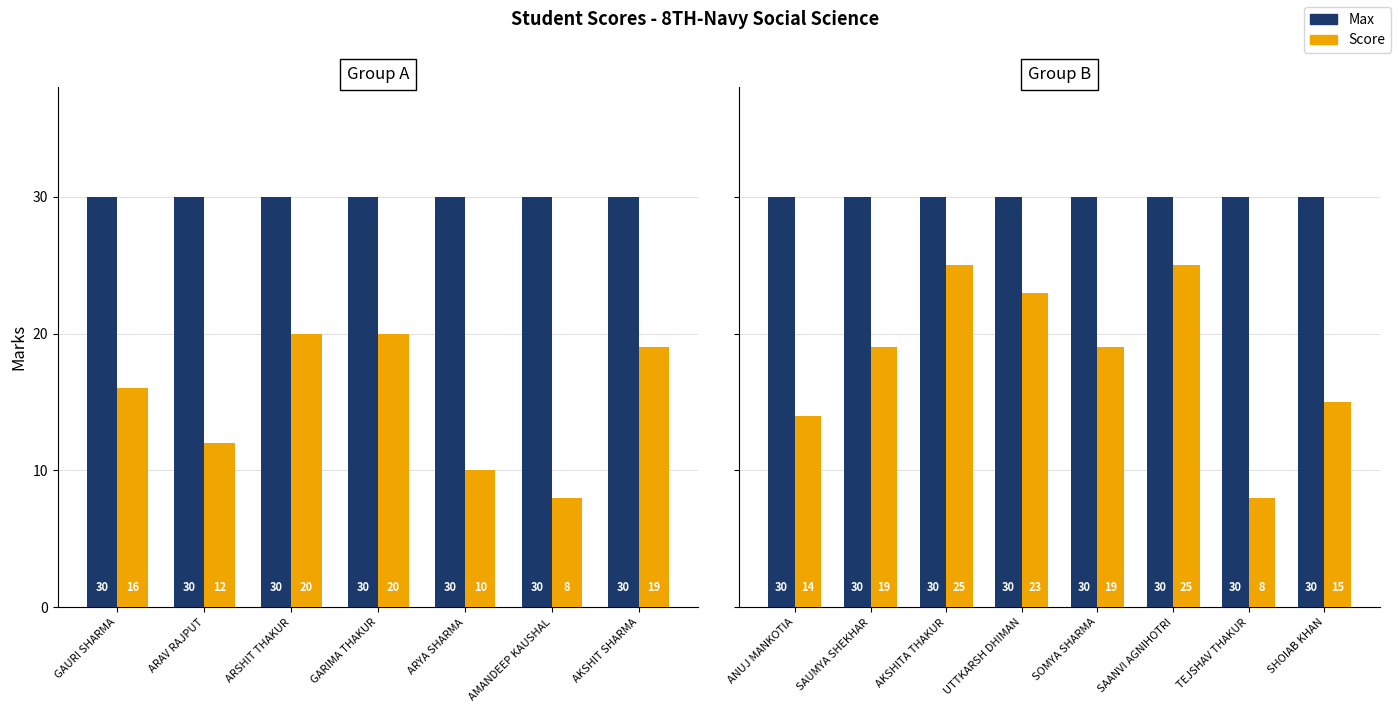

What is the maximum value shown in the chart?

30